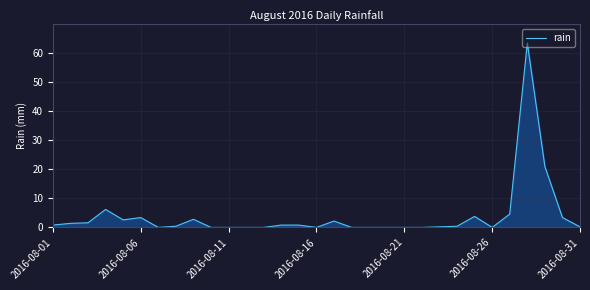

What is the average value?

3.9